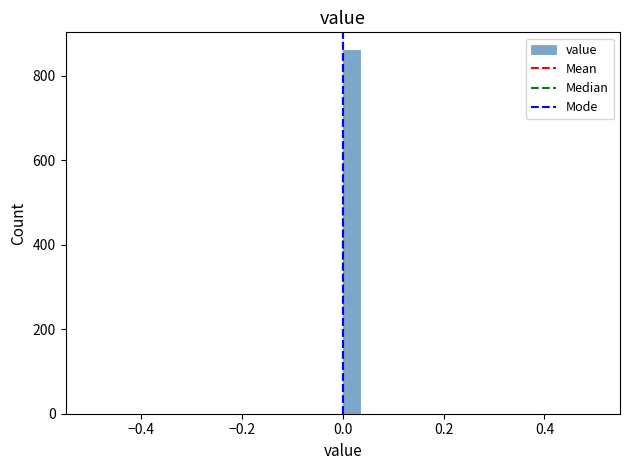

Around what value on the x-axis is the tallest bar? Give the approximate position of its centre, as read against the axis.

0.02